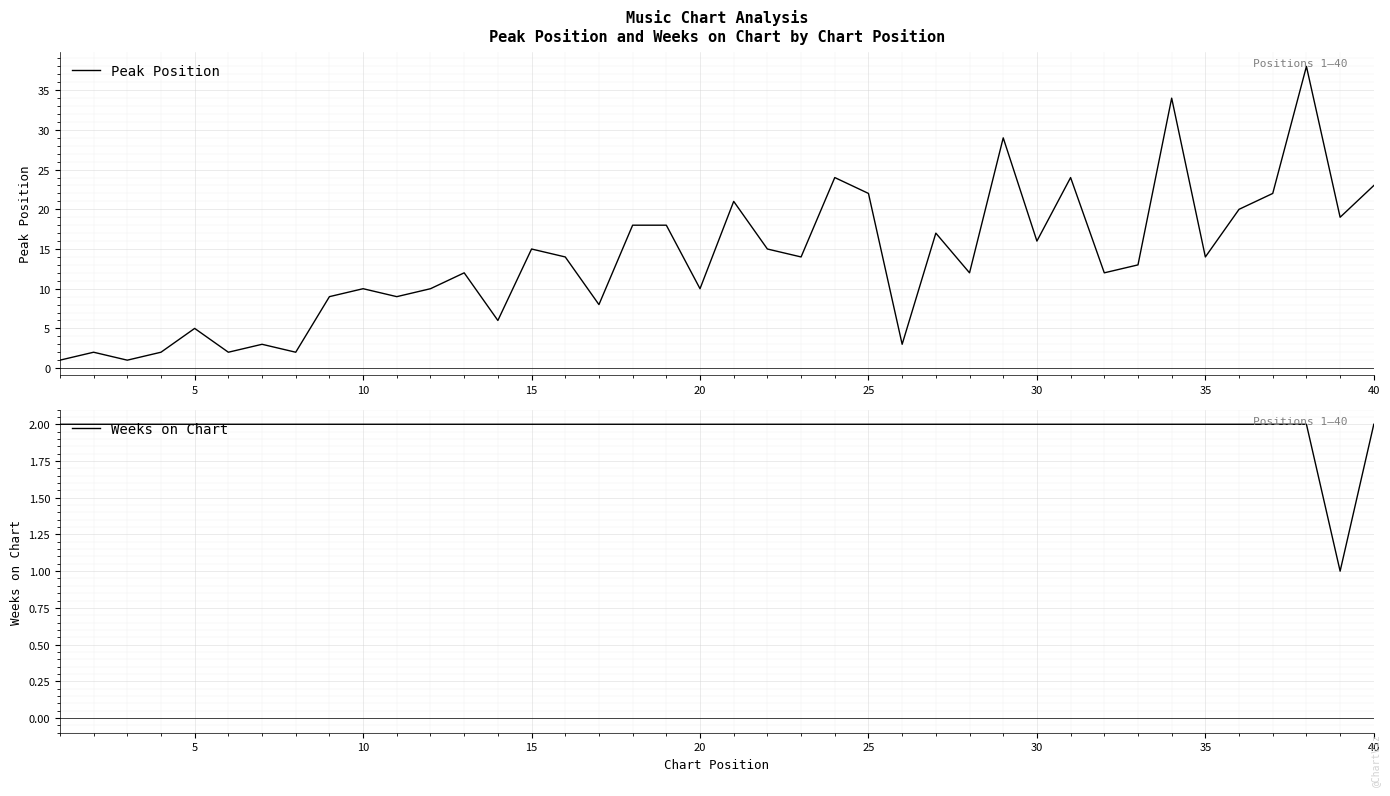

What is the greatest value displayed?

38